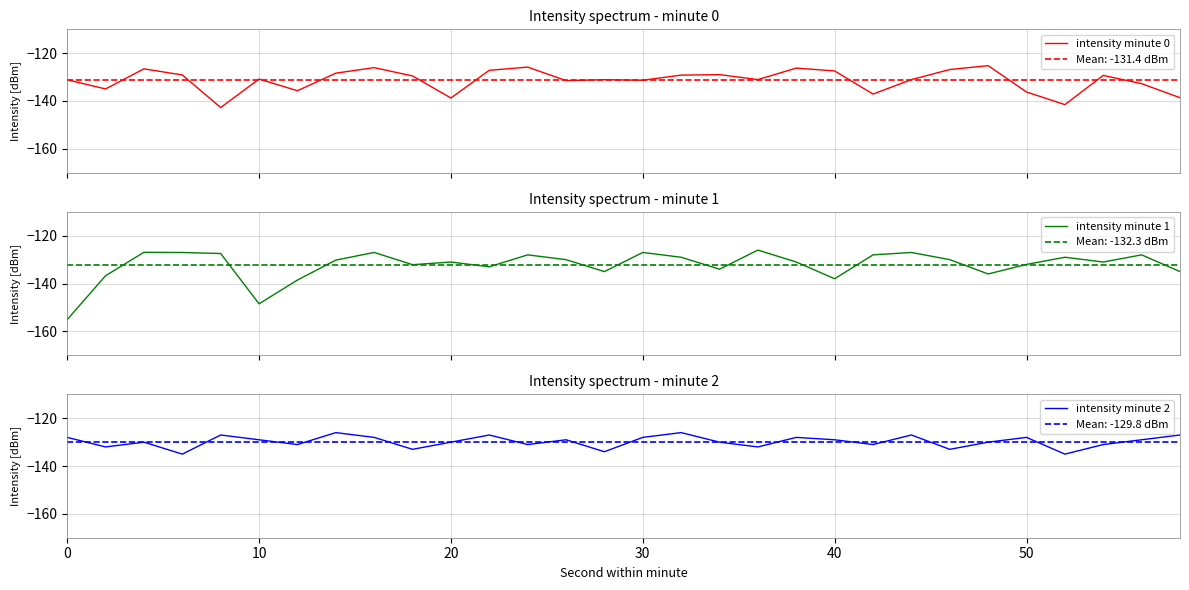

What is the minimum value for intensity minute 0?

-142.7